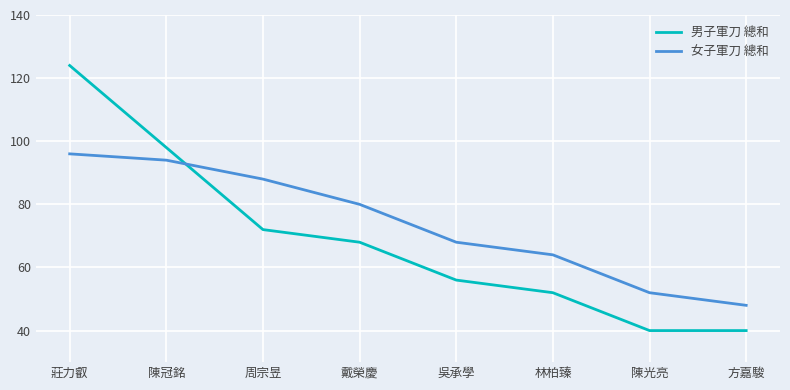

Does the chart display data point markers on the line(s)?

No